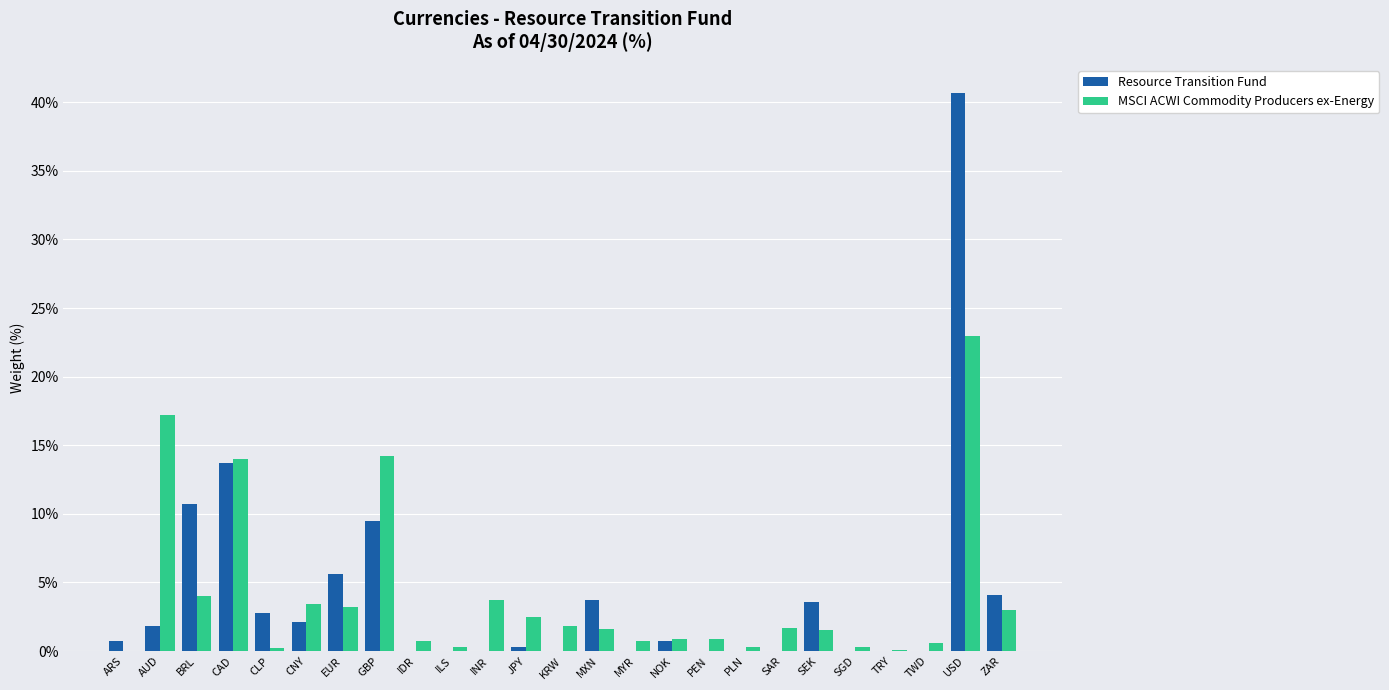

Is the value of MSCI ACWI Commodity Producers ex-Energy at ILS greater than the value of Resource Transition Fund at BRL?

No